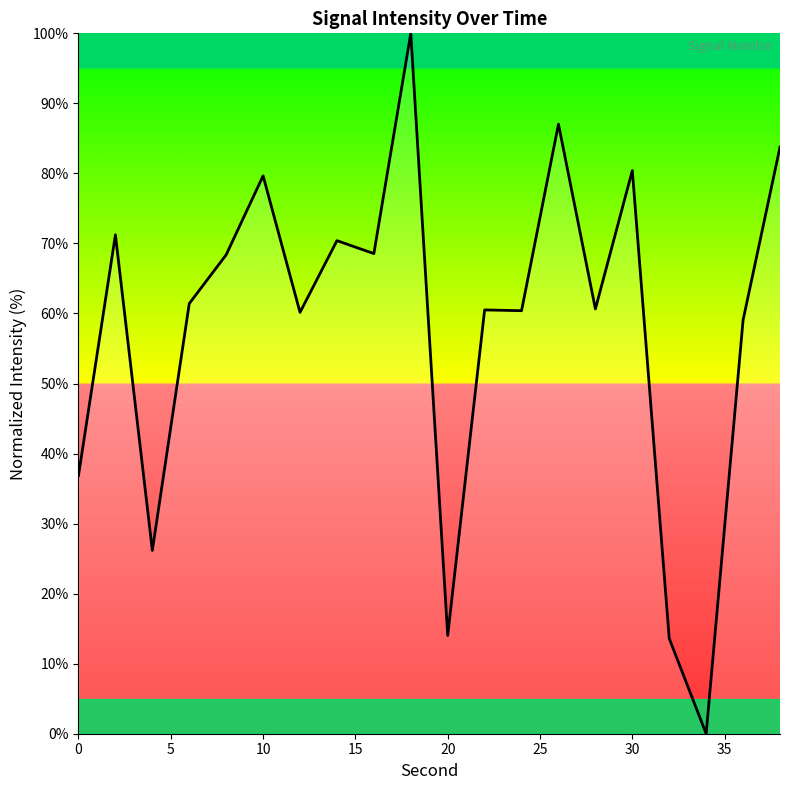

What is the maximum value shown in the chart?

100.0